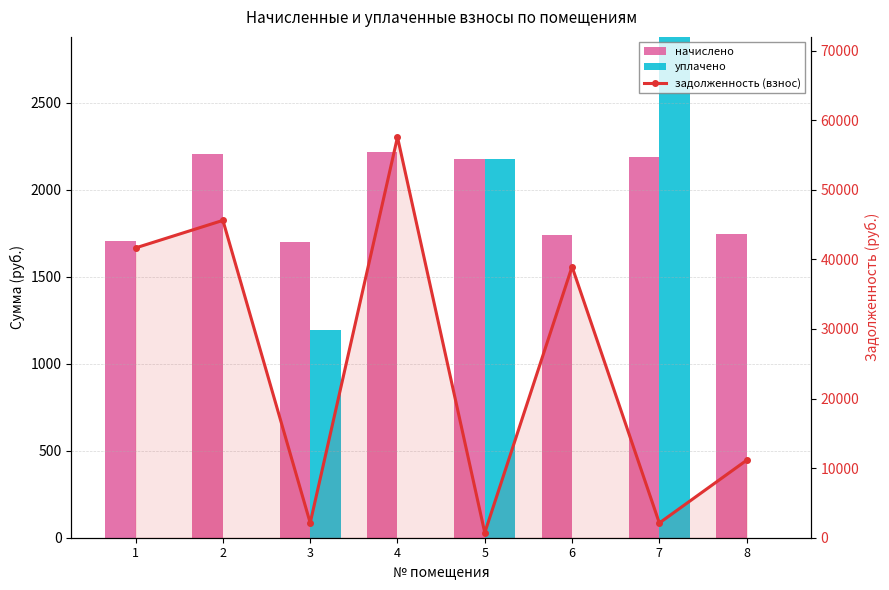

At which label is уплачено closest to 1833?

5